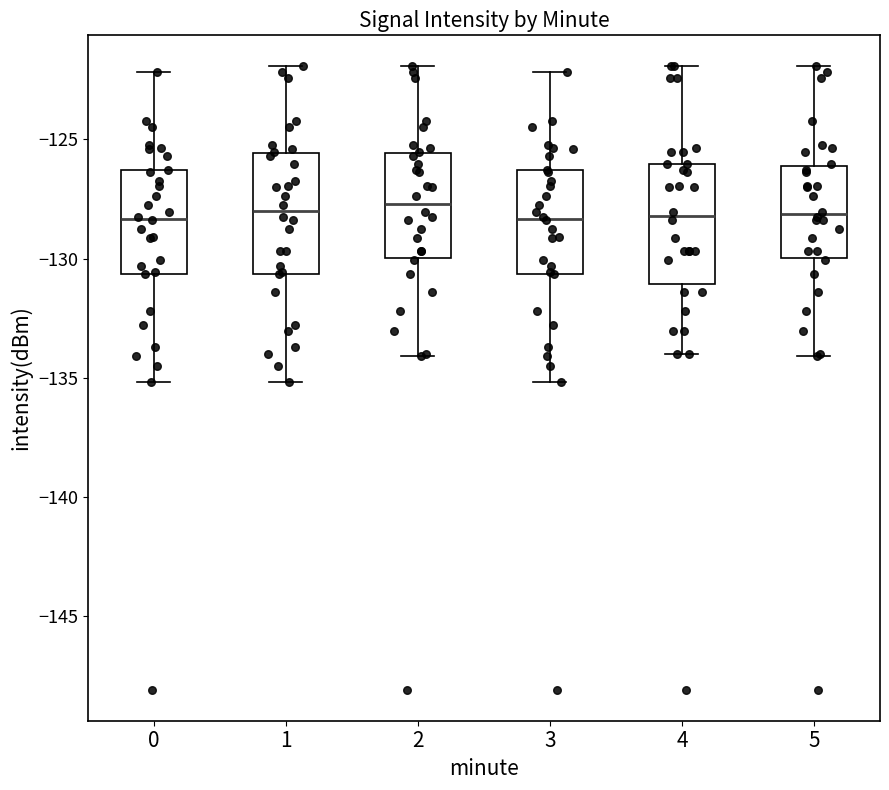

Reading left to right, read every box against the y-axis: the position of its median line, the range the box covers, and the ends of its whiskers. The values are not printed on the chart, so give them approximately, as read against the axis.

0: median -128.5, box -130.5 to -126.5, whiskers -135.0 to -122.0
1: median -128.0, box -130.5 to -125.5, whiskers -135.0 to -122.0
2: median -127.5, box -130.0 to -125.5, whiskers -134.0 to -122.0
3: median -128.5, box -130.5 to -126.5, whiskers -135.0 to -122.0
4: median -128.0, box -131.0 to -126.0, whiskers -134.0 to -122.0
5: median -128.0, box -130.0 to -126.0, whiskers -134.0 to -122.0